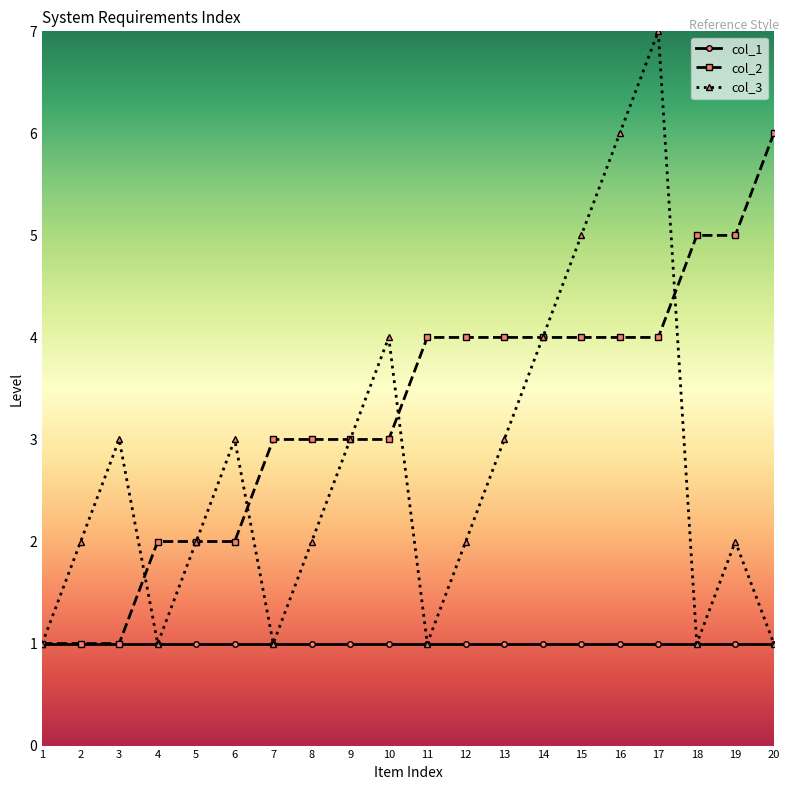

Which label corresponds to the largest value in the chart?

17